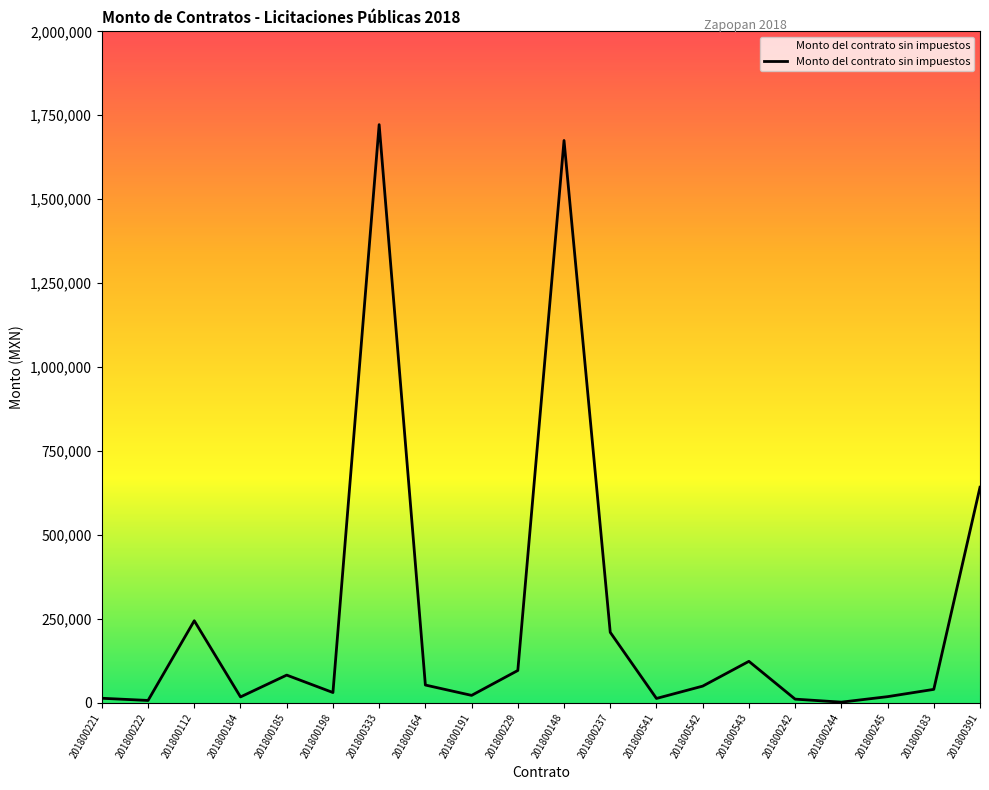

Is it true that the value at 201800543 is 123960.2?

True